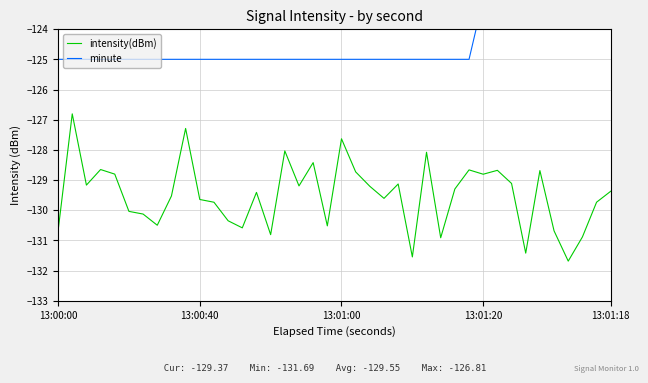

The value of intensity(dBm) at 13:01:00 is -72.6. True or false?

False